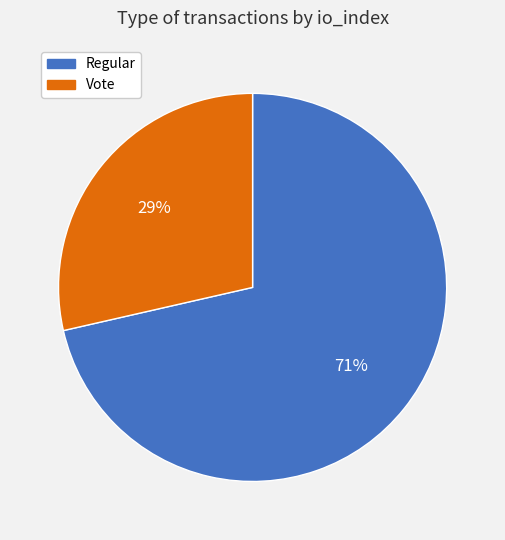

Is the sum of Vote and Regular greater than half?

Yes